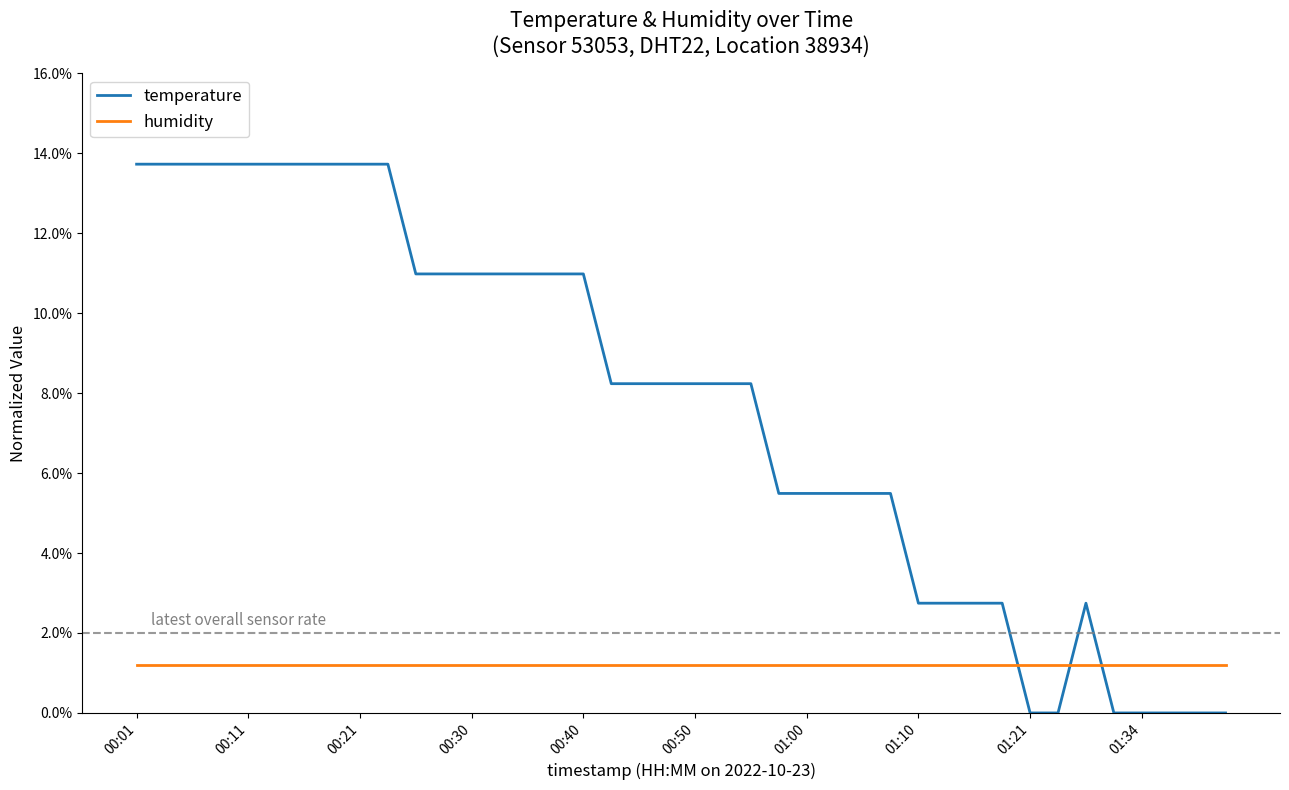

Does the chart have visible grid lines?

No